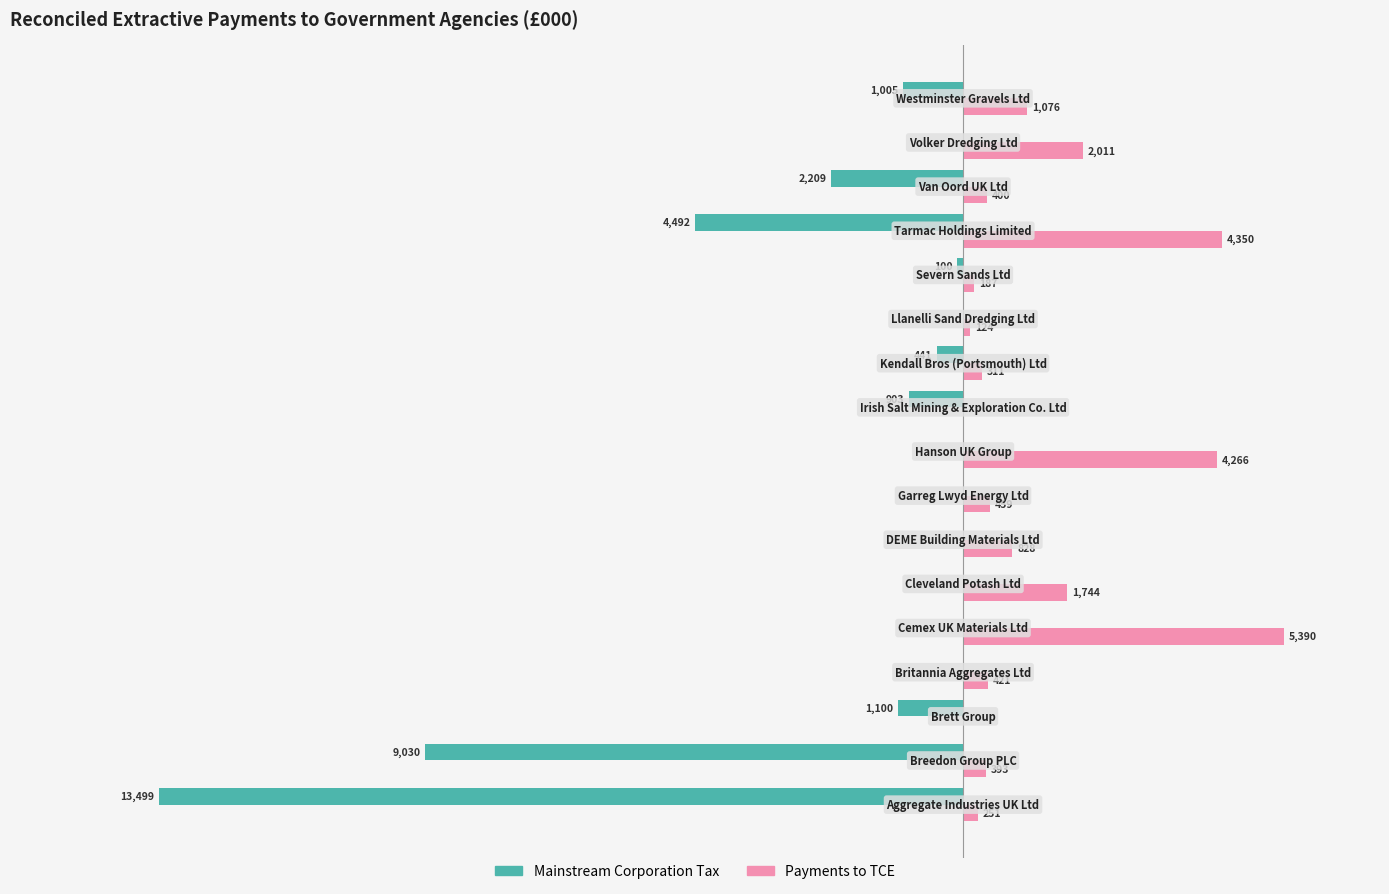

Which series has the largest range (max minus min)?

Mainstream Corporation Tax